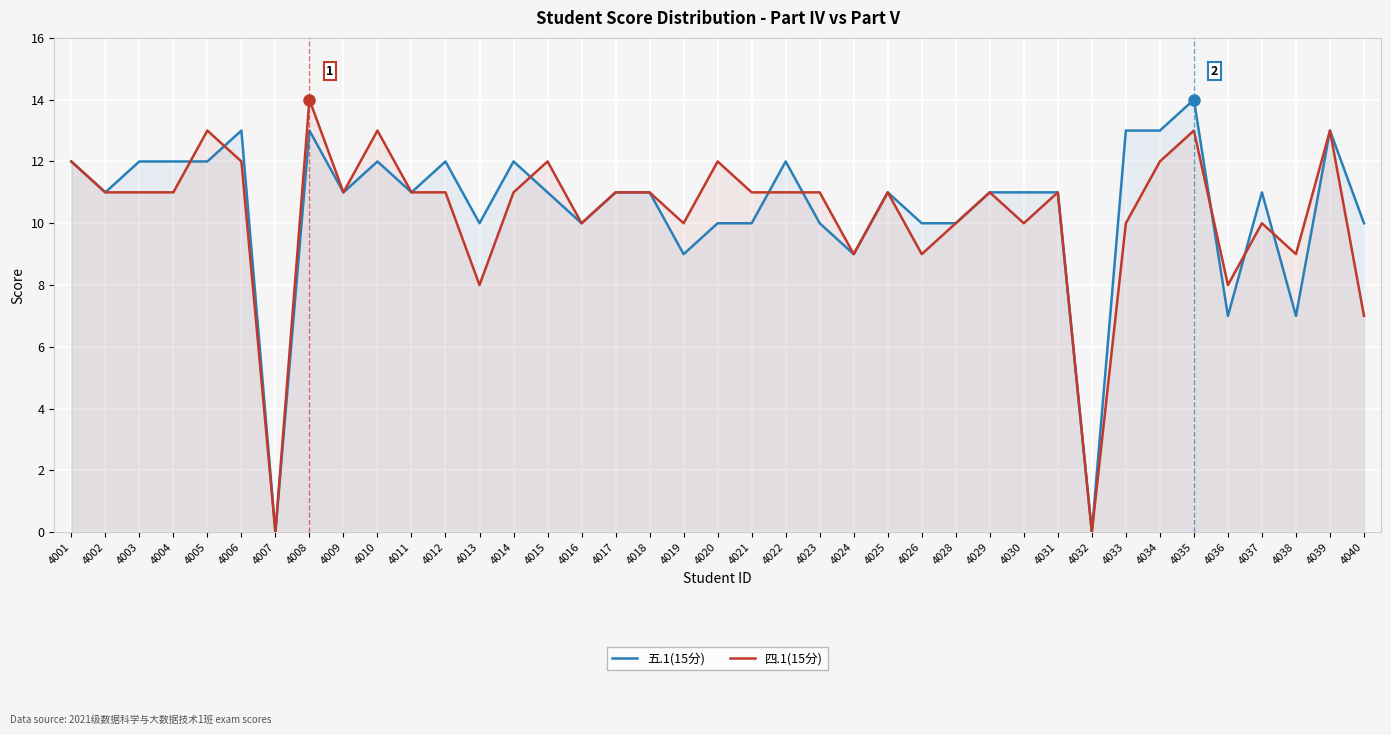

Which category has the lowest value in the 四.1(15分) series?

4007